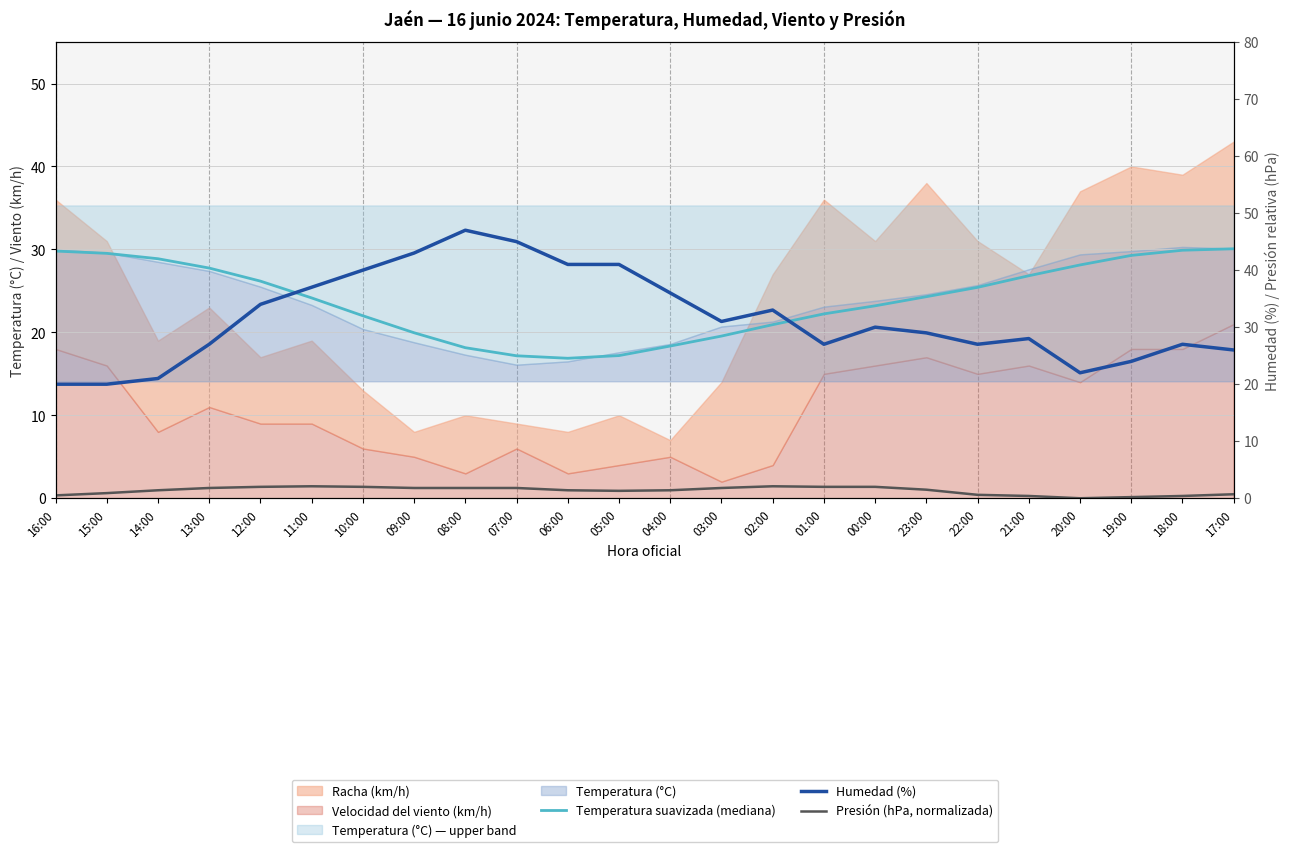

At how many categories does at least one series exceed 31?

10